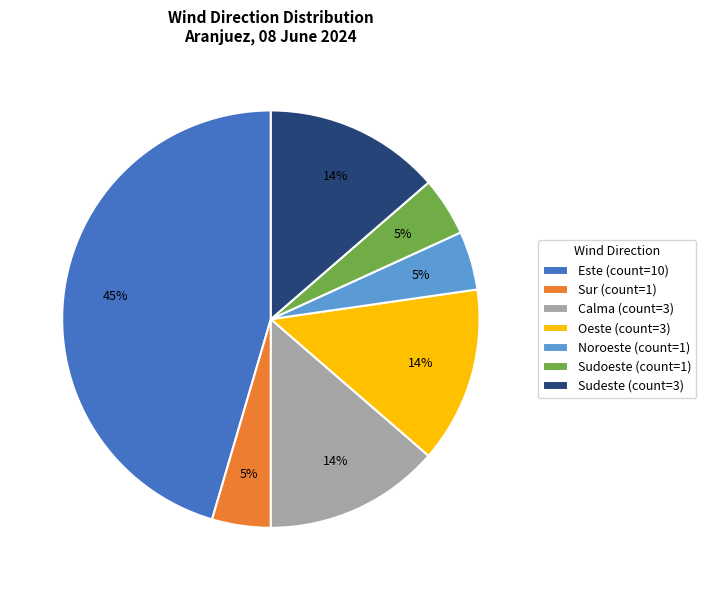

Between Oeste (count=3) and Sudoeste (count=1), which is larger?

Oeste (count=3)